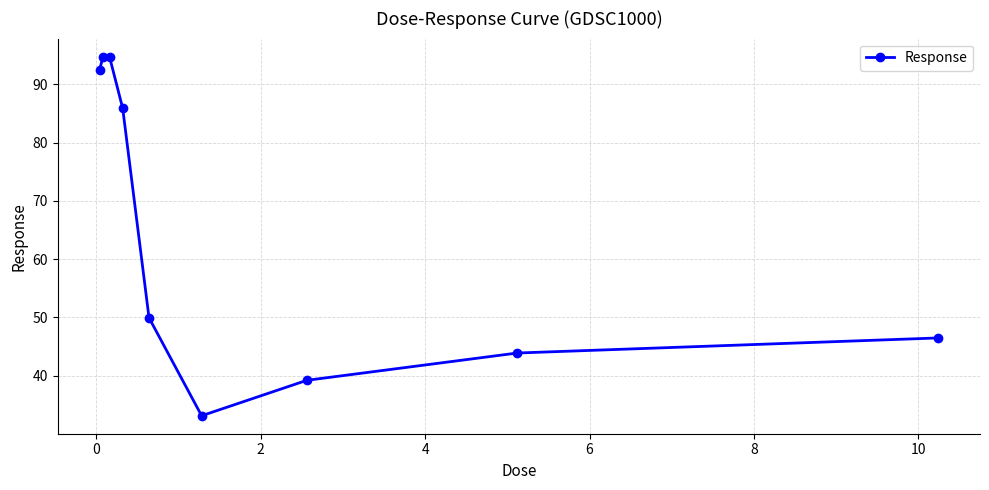

How many series are shown in this chart?

1